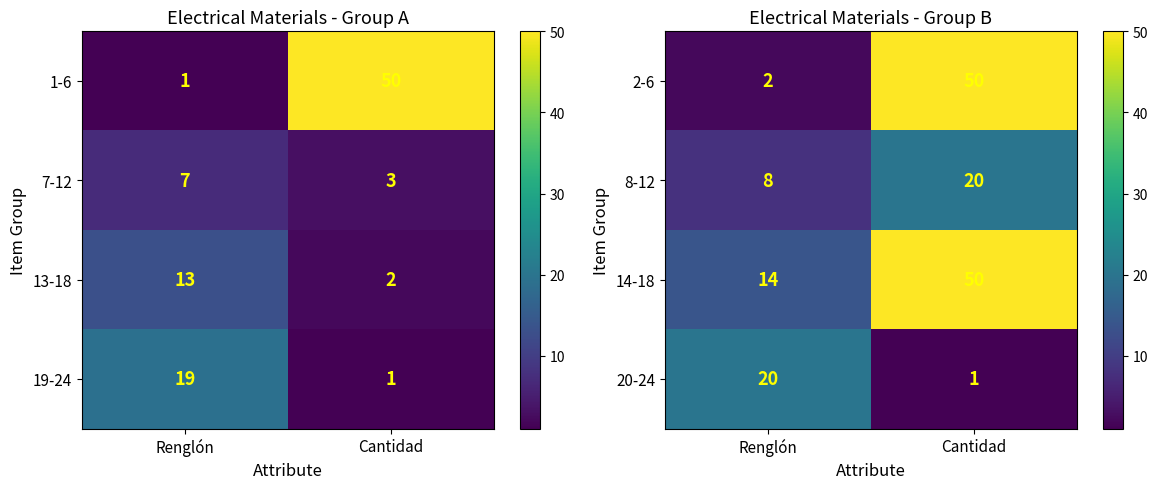

What is the difference between the maximum and minimum values in the 8-12 series?

12